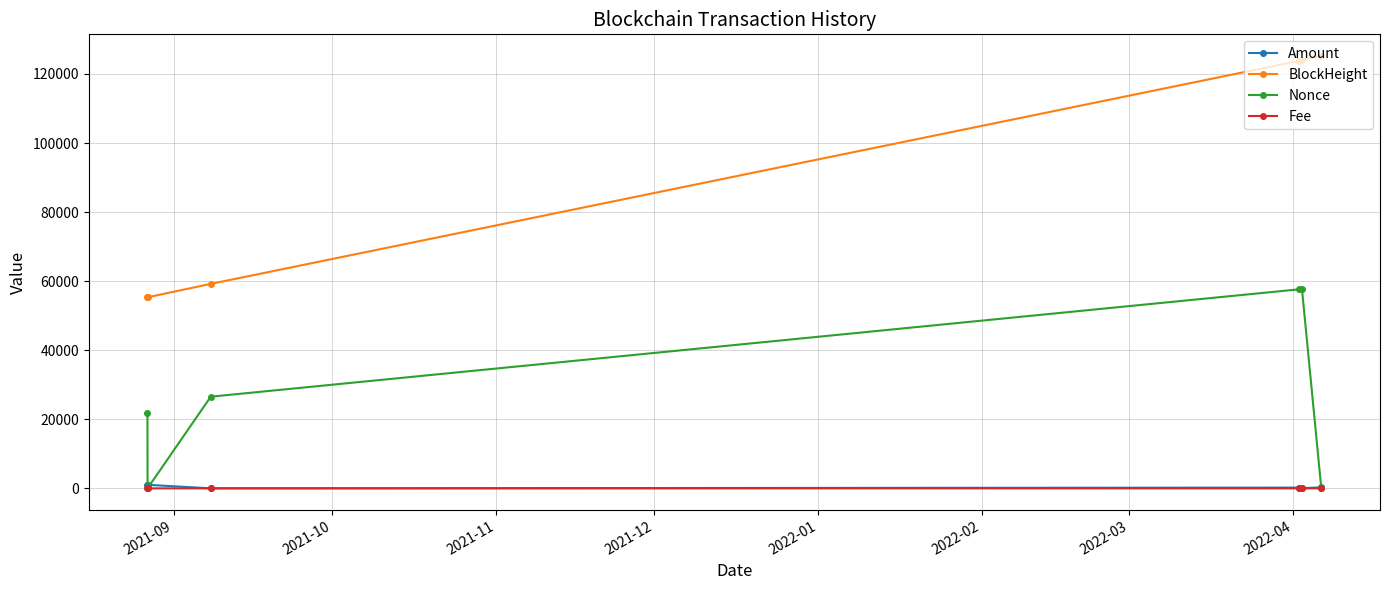

What is the average value of the Nonce series?

27264.7